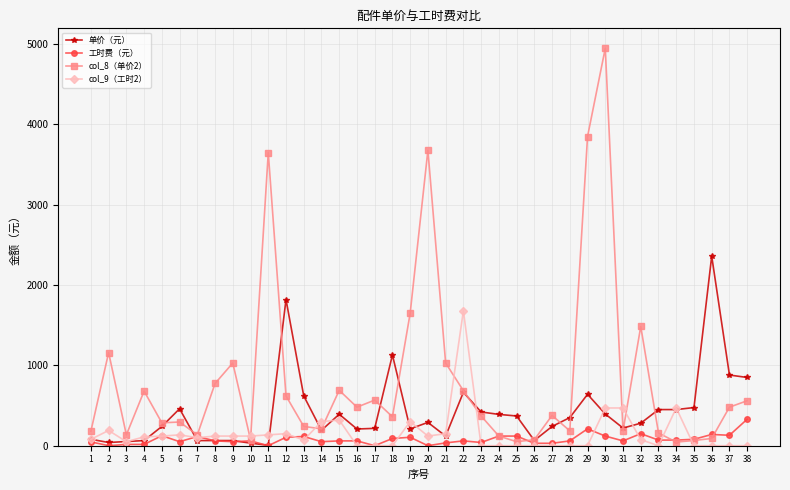

What is the difference between the maximum and minimum values in the 单价（元） series?

2355